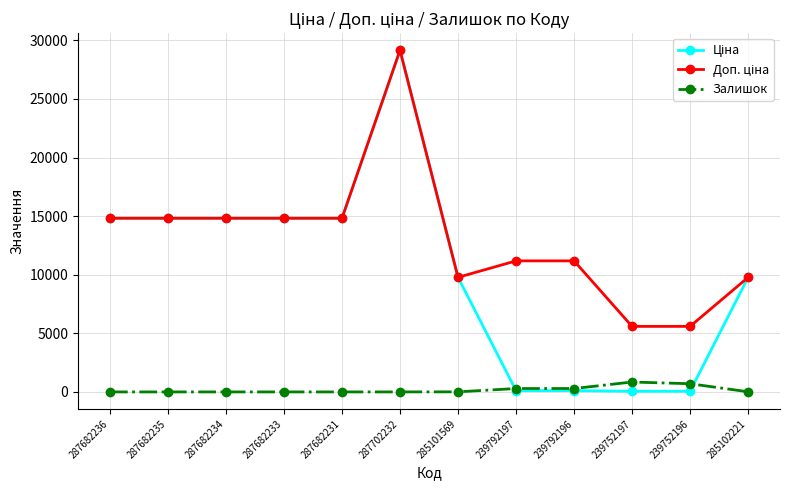

What is the label of the 4th point from the right?

239792196